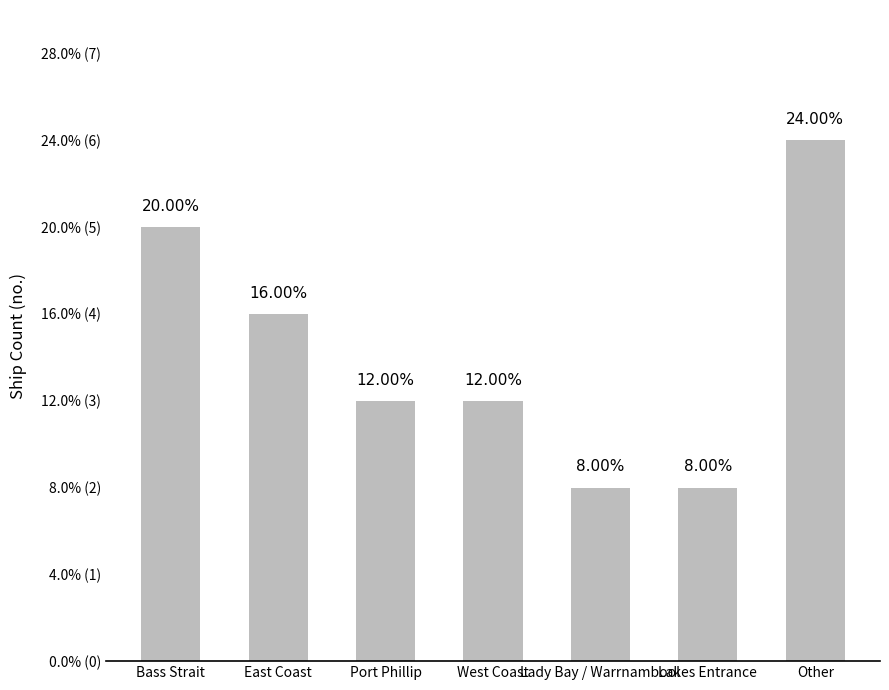

What is the difference between the values at Lady Bay / Warrnambool and West Coast?

1